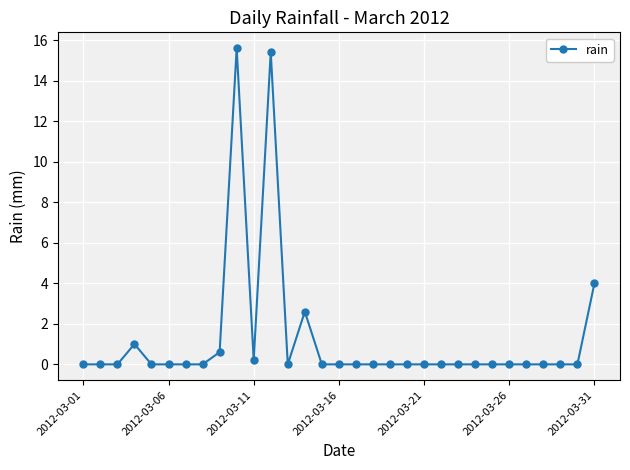

True or false: the data has more than 1 interior local peaks.

True